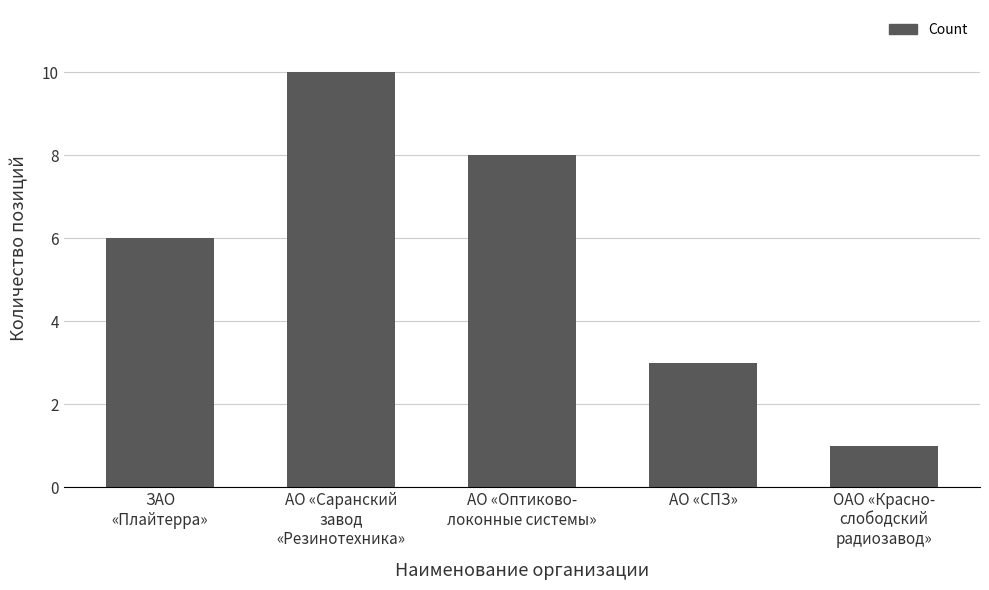

Is it true that the value at АО «Саранский
завод
«Резинотехника» is 10?

True